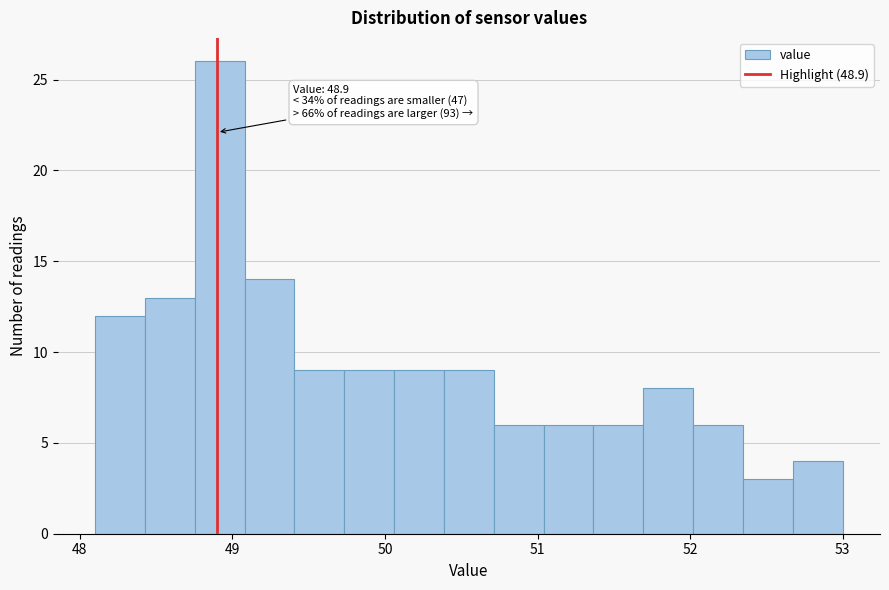

Around what value on the x-axis is the tallest bar? Give the approximate position of its centre, as read against the axis.

48.9